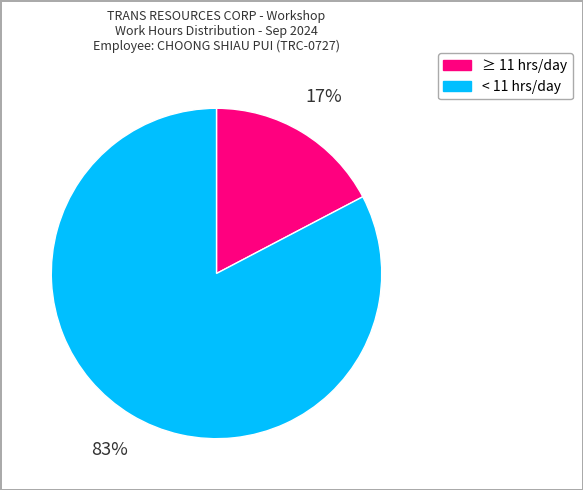

Is there a majority slice in this chart?

Yes